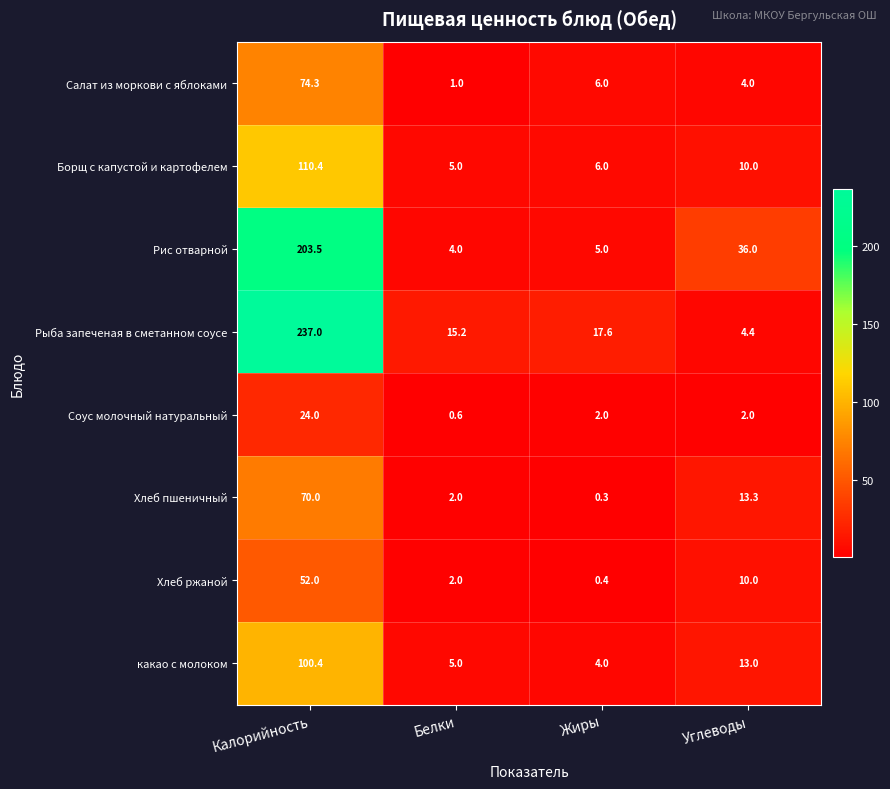

Which label corresponds to the smallest value in the chart?

Жиры